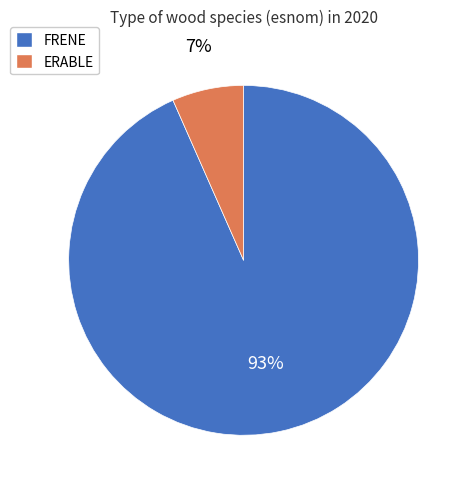

Do ERABLE and FRENE together represent more than half of the pie?

Yes